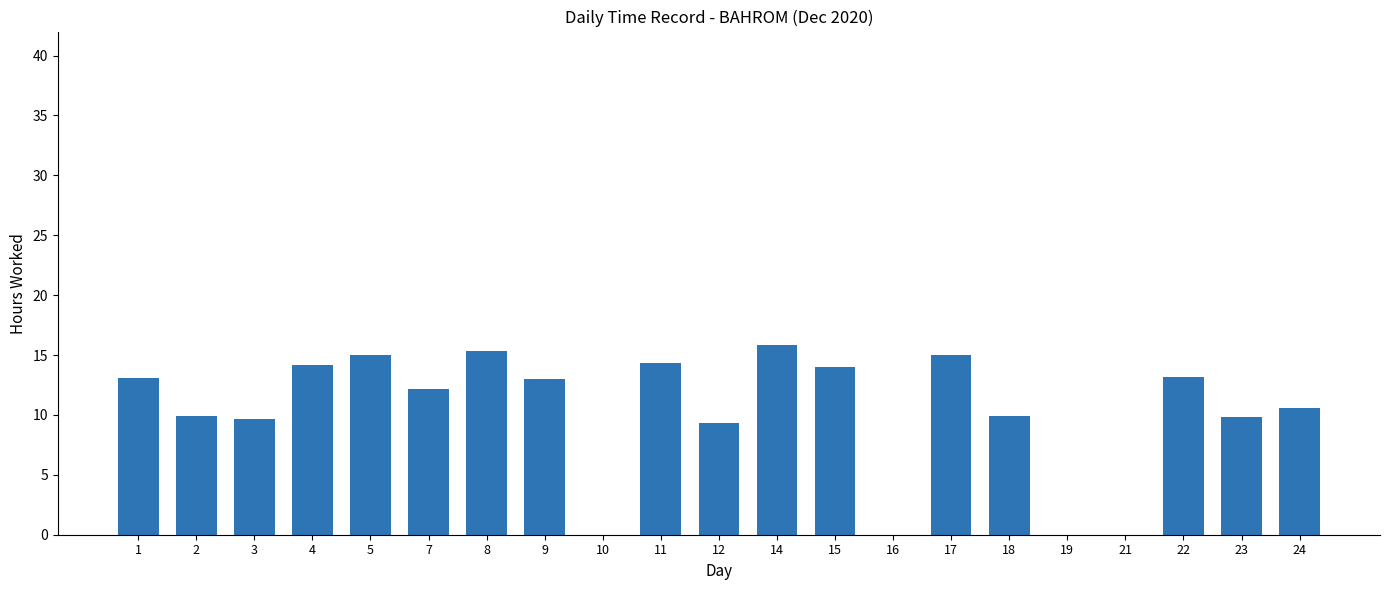

What is the sum of the values at 17 and 4?

29.2